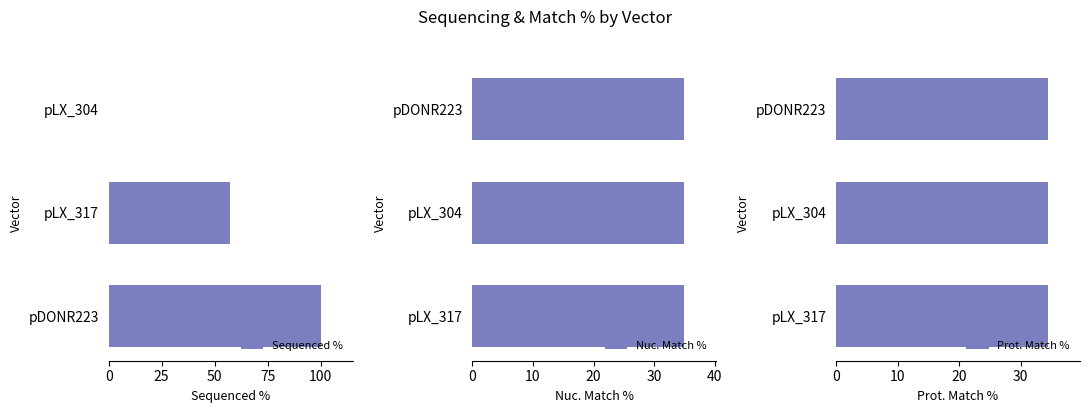

What is the maximum value for Sequenced %?

100.0